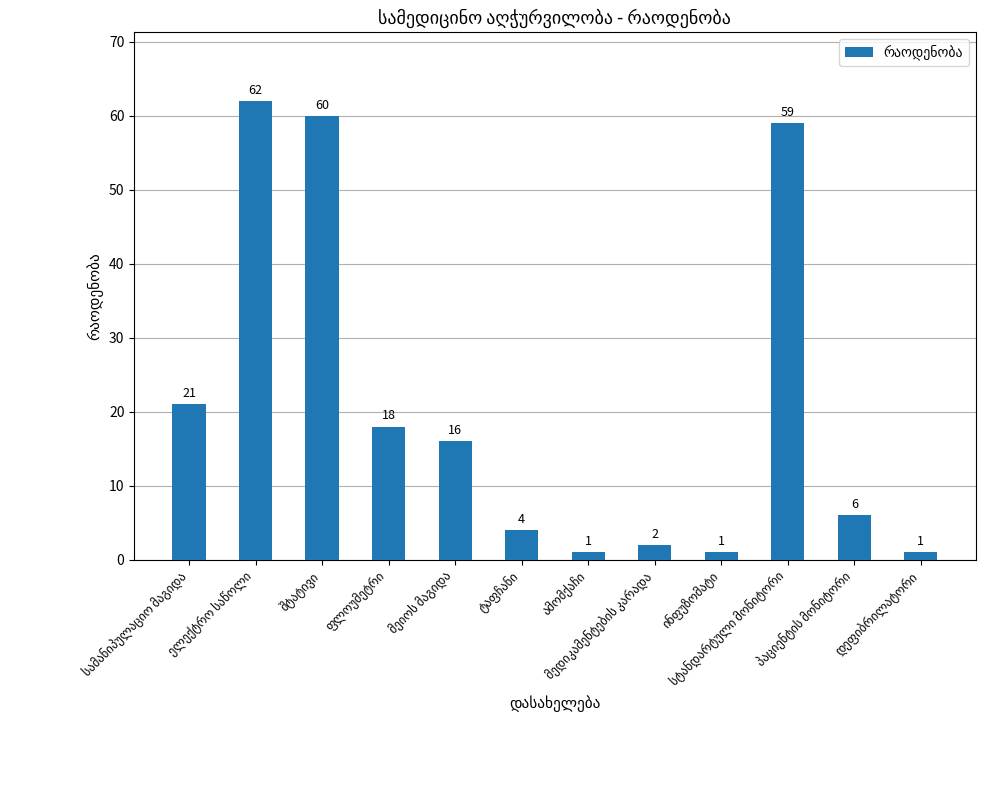

What is the difference between the second highest and second lowest values?

59